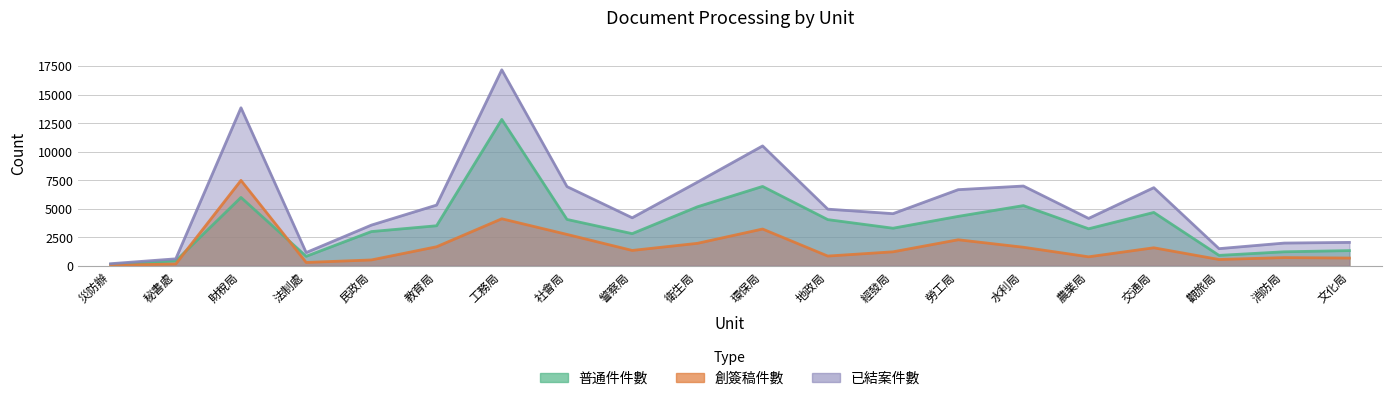

What position from the right is 經發局?

8